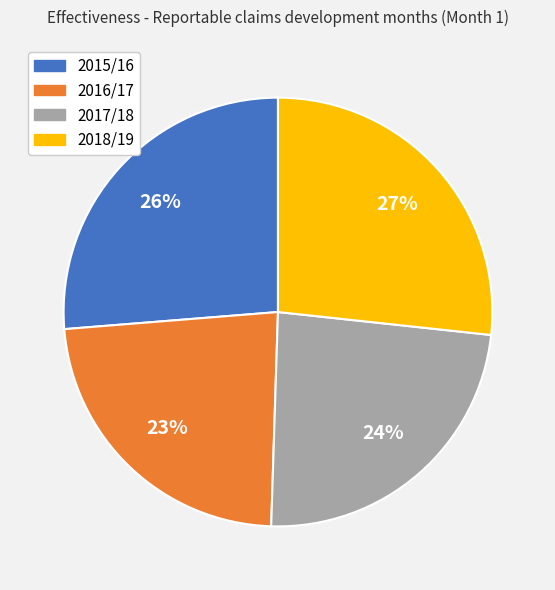

Does 2018/19 represent more than half of the total?

No